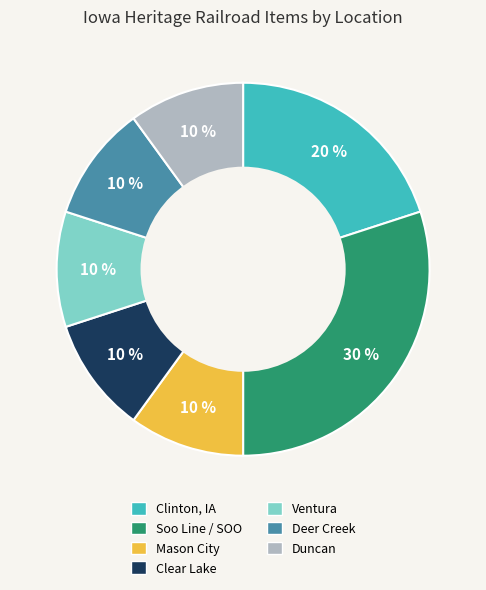

To the nearest percent, what is the difference between the largest and smallest slice percentages?

20%